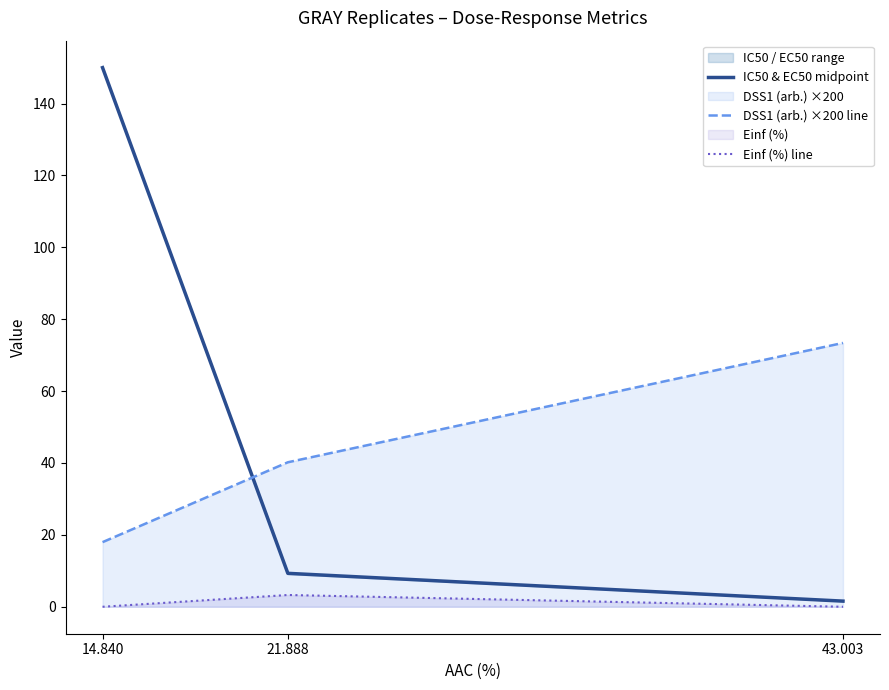

Reading left to right, extract all data points from this chart.

IC50 & EC50 midpoint: 14.840=150.0	21.888=9.3	43.003=1.6
DSS1 (arb.) ×200 line: 14.840=18.0	21.888=40.2	43.003=73.4
Einf (%) line: 14.840=0.0	21.888=3.3	43.003=0.0